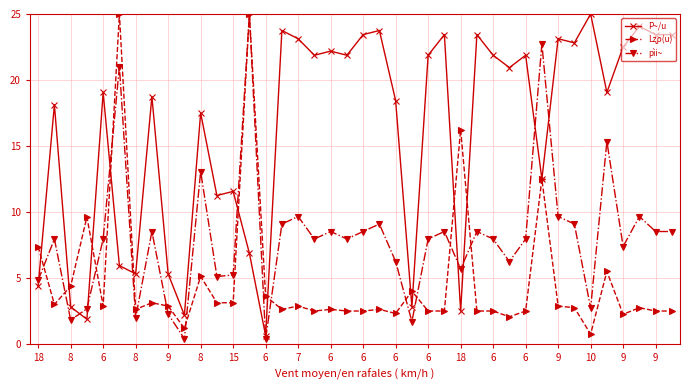

What is the maximum value shown in the chart?

25.0